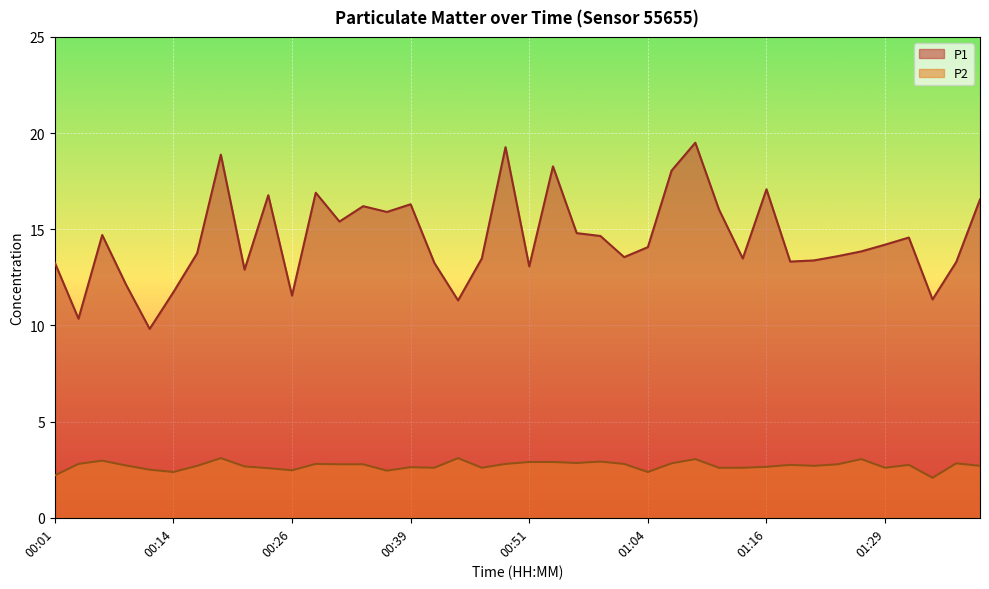

Rank the series at 01:21 from highest to lowest value.

P1, P2